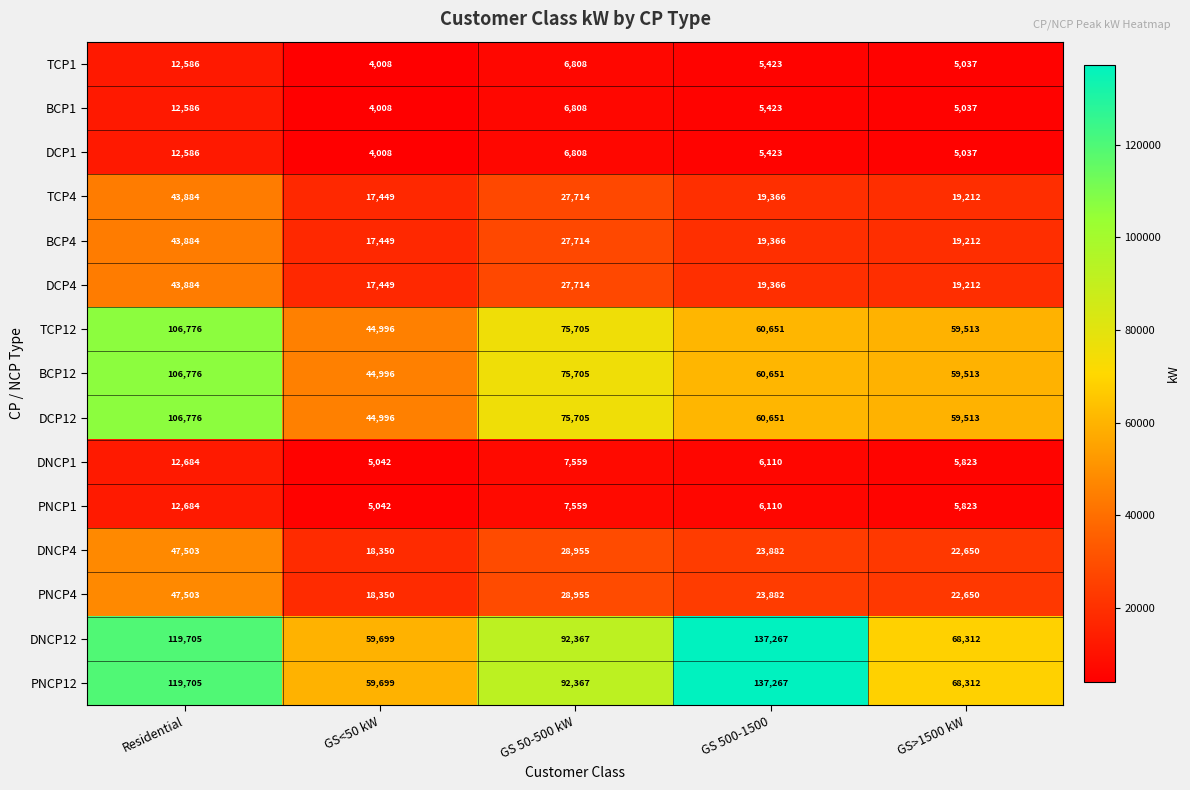

List the labels in order of BCP12 value, largest first.

Residential, GS 50-500 kW, GS 500-1500, GS>1500 kW, GS<50 kW